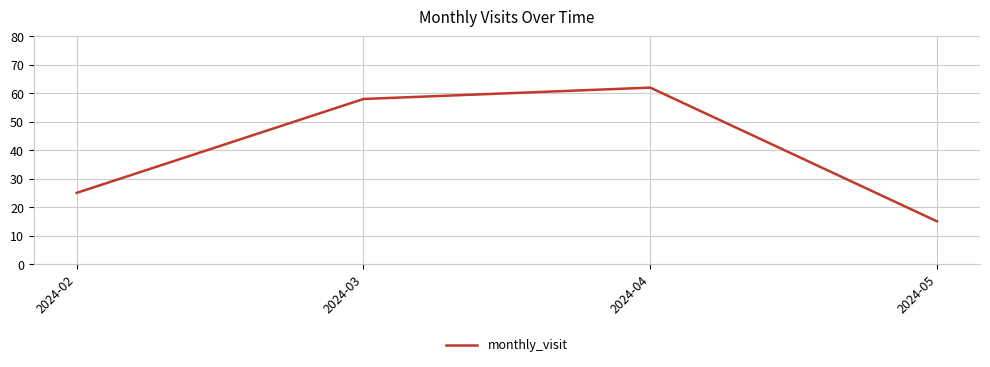

The value at 2024-05 is 3. True or false?

False